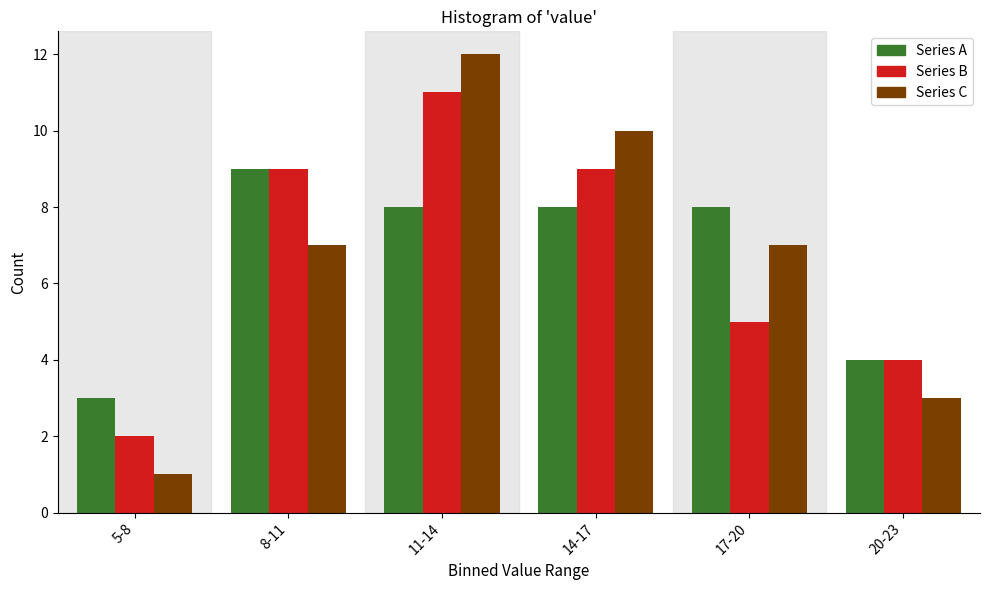

Reading left to right, list all the values displayed in this chart.

Series A: 5-8=3	8-11=9	11-14=8	14-17=8	17-20=8	20-23=4
Series B: 5-8=2	8-11=9	11-14=11	14-17=9	17-20=5	20-23=4
Series C: 5-8=1	8-11=7	11-14=12	14-17=10	17-20=7	20-23=3